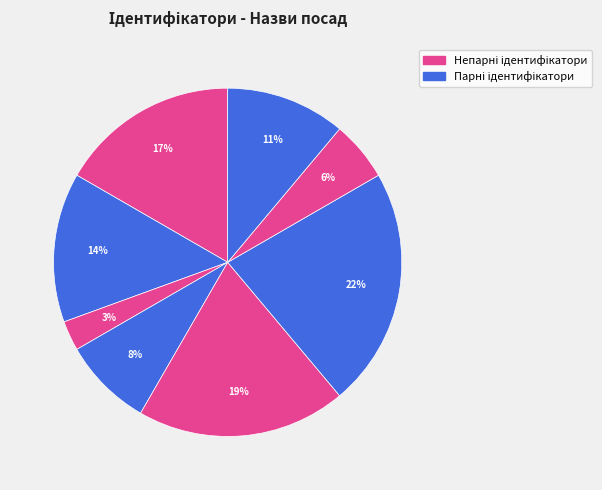

How many segments does this pie chart have?

8